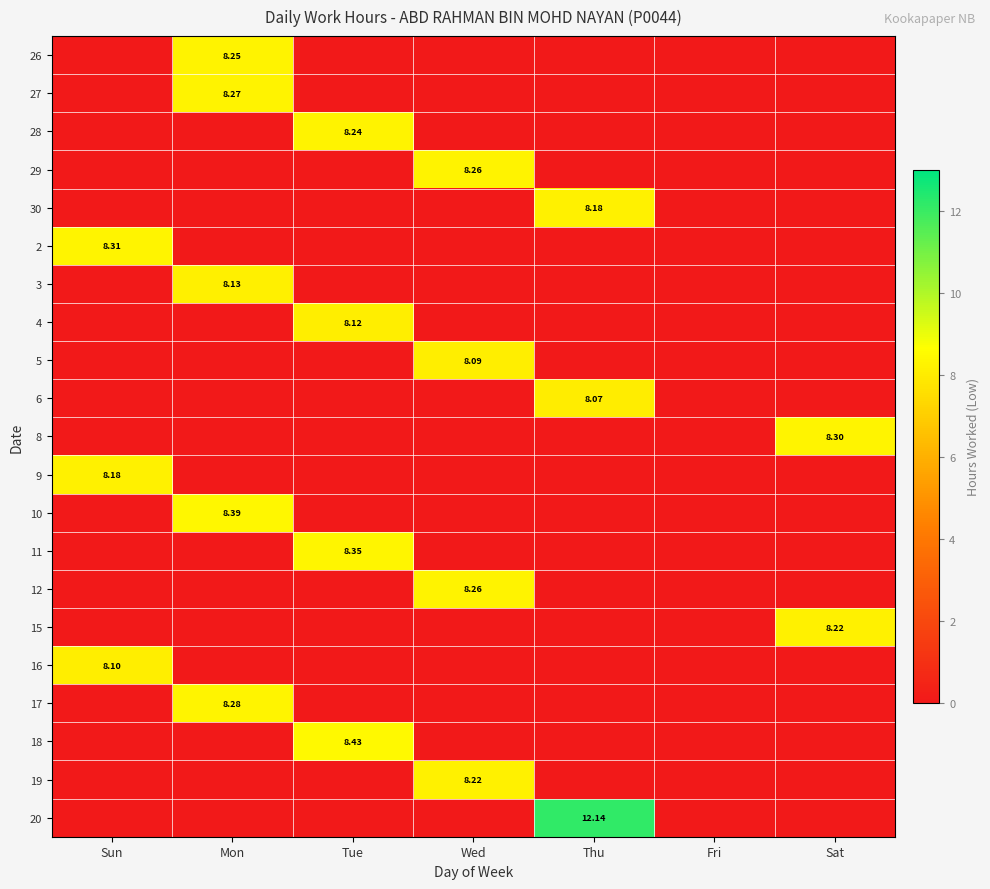

What is the difference between the maximum and second lowest values in the 10 series?

8.4